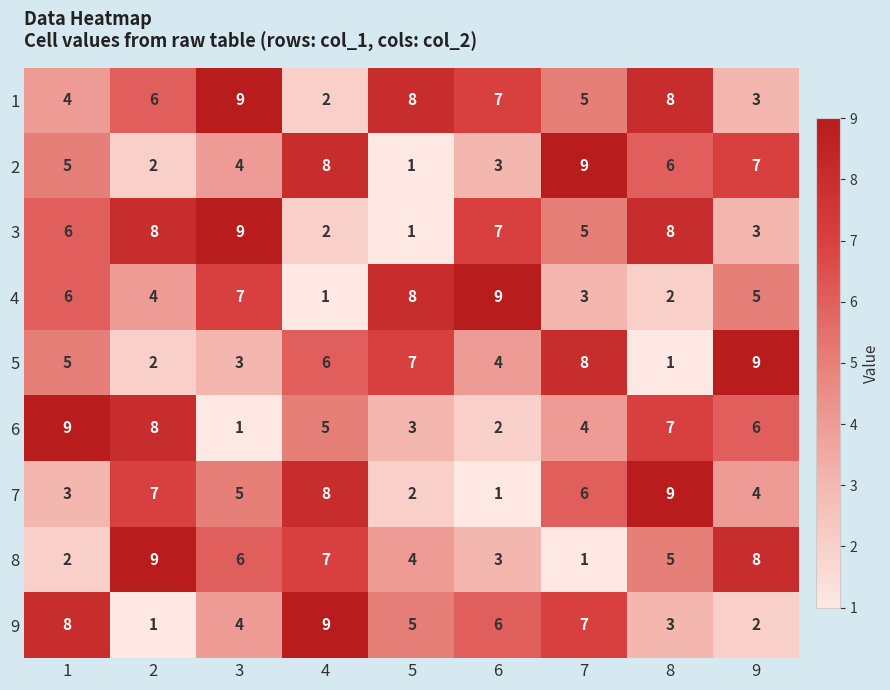

Which category has the highest value in the 5 series?

9